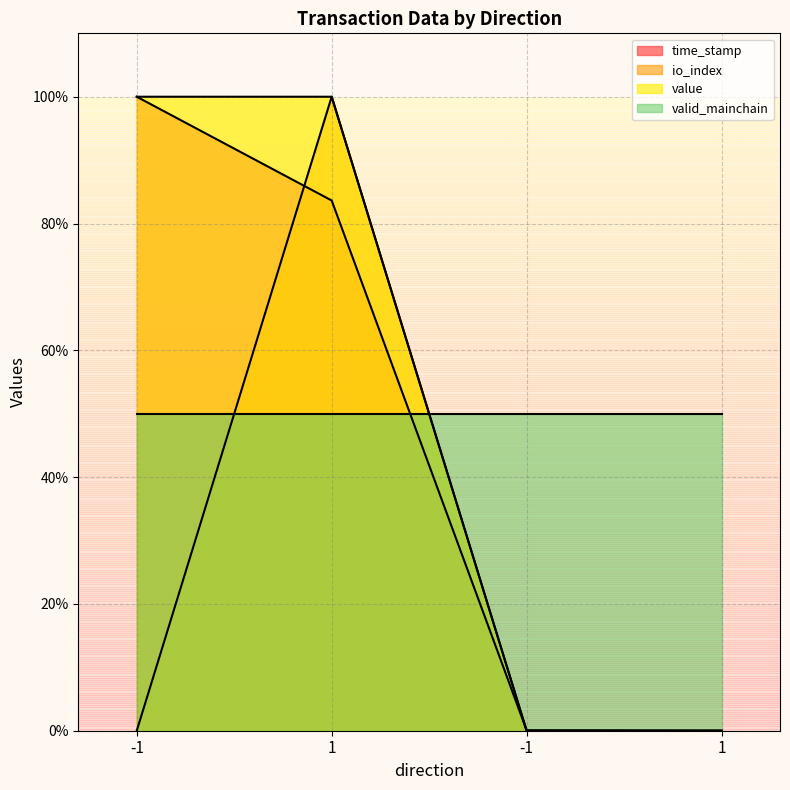

What is the label of the 1st point from the left?

-1